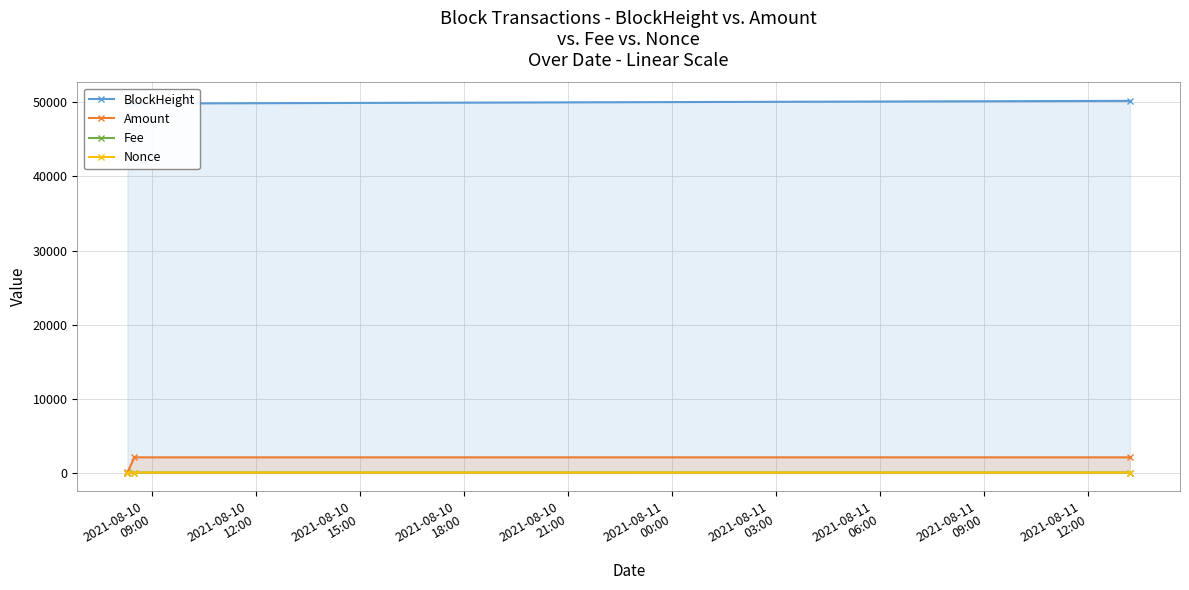

What is the value of the Amount point at the 2nd from the left?

2050.8